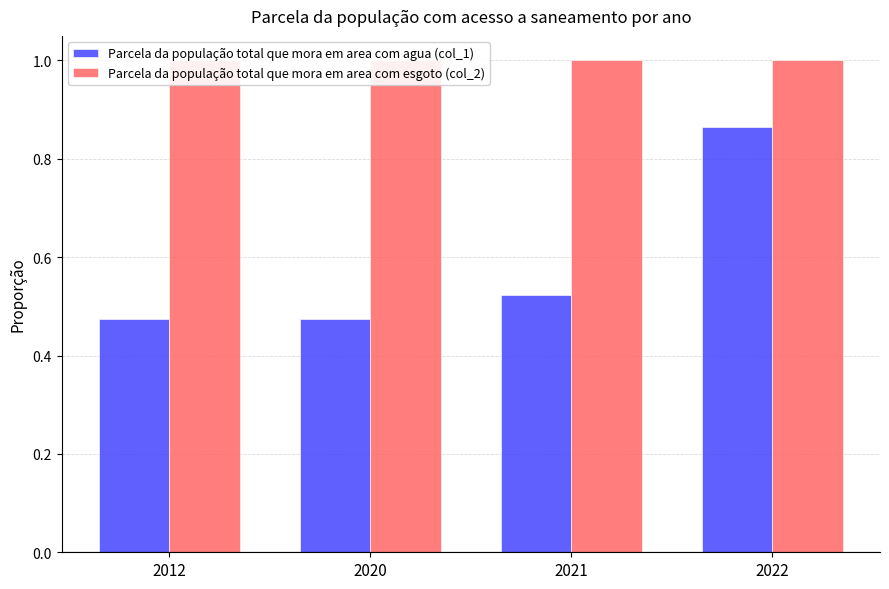

The value of Parcela da população total que mora em area com esgoto (col_2) at 2012 is 0.5. True or false?

False